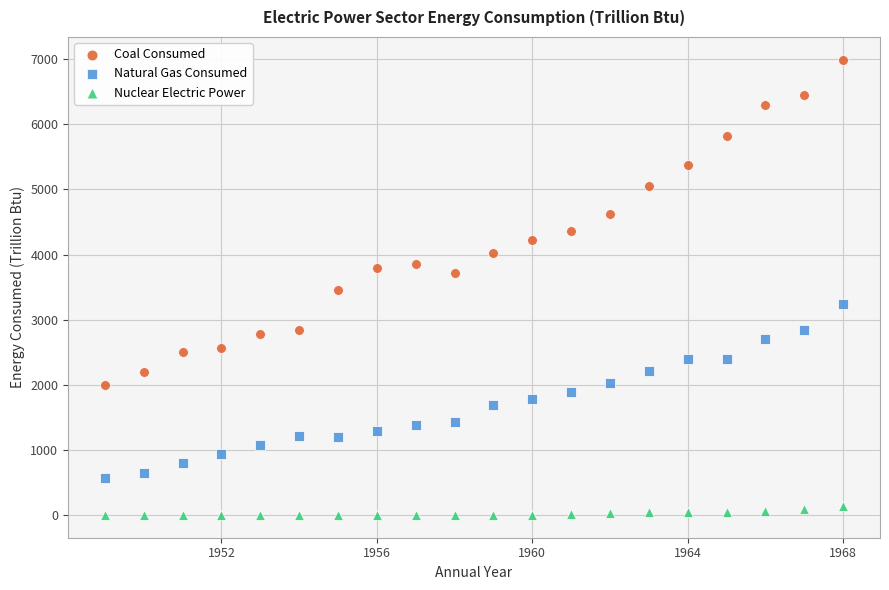

Which series contains the lowest Y value?

Nuclear Electric Power